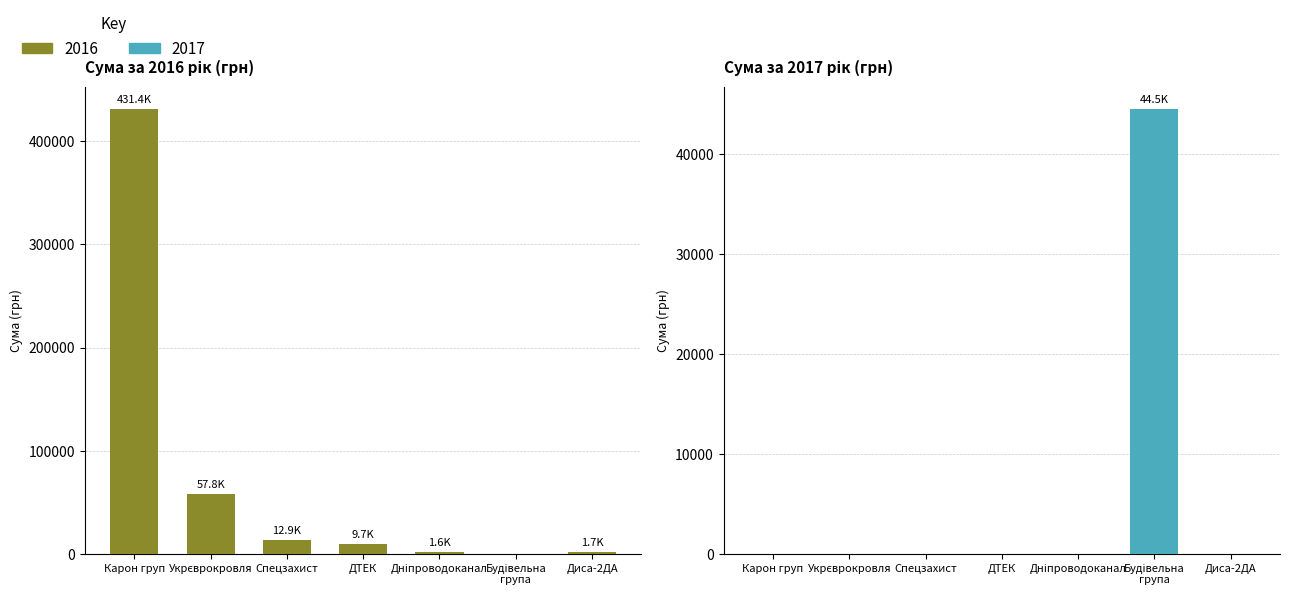

How many values are below 9735?

3